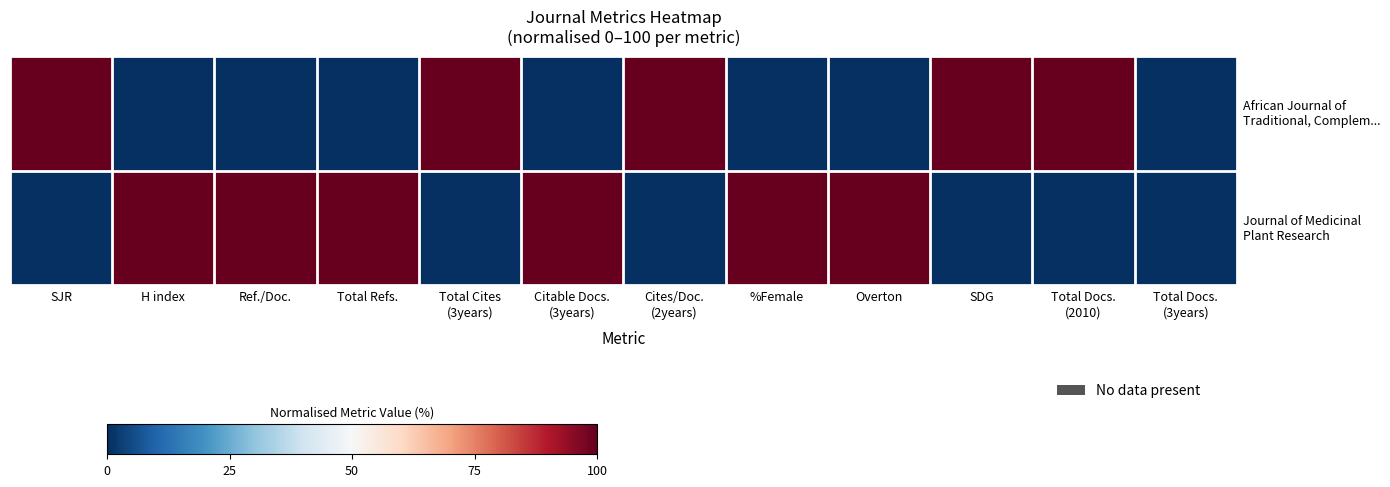

List the series in order of their peak value, lowest first.

African Journal of Traditional, Complem..., Journal of Medicinal Plant Research